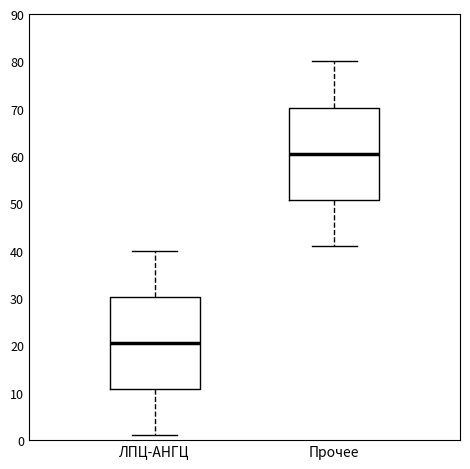

Where does the lower whisker of the box for ЛПЦ-АНГЦ end on the y-axis? The values are not printed on the chart, so give them approximately, as read against the axis.

1